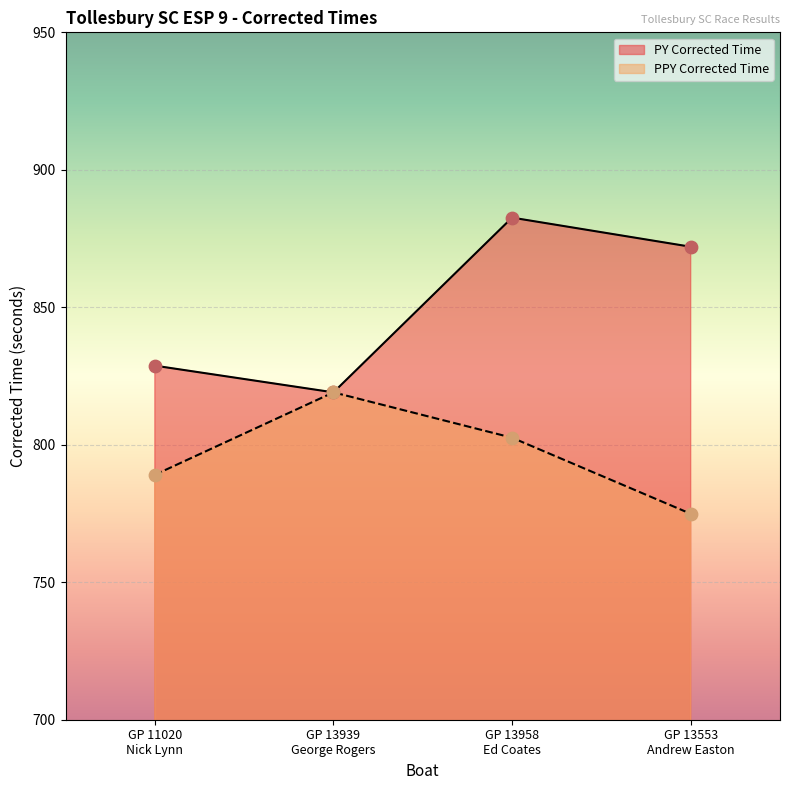

Which series has the largest Y range (max minus min)?

PY Corrected Time